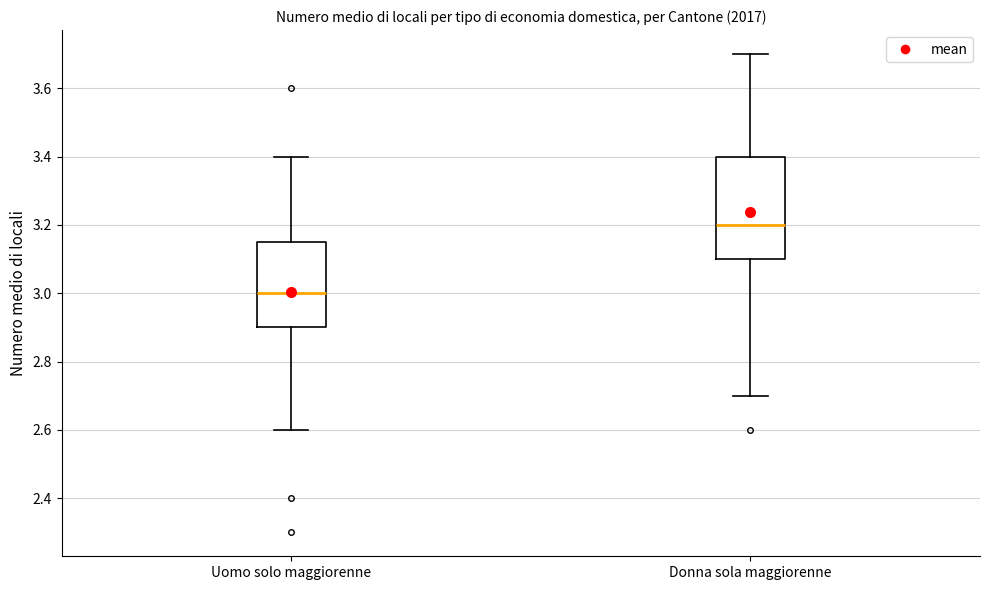

Where does the lower whisker of the box for Donna sola maggiorenne end on the y-axis? The values are not printed on the chart, so give them approximately, as read against the axis.

2.70